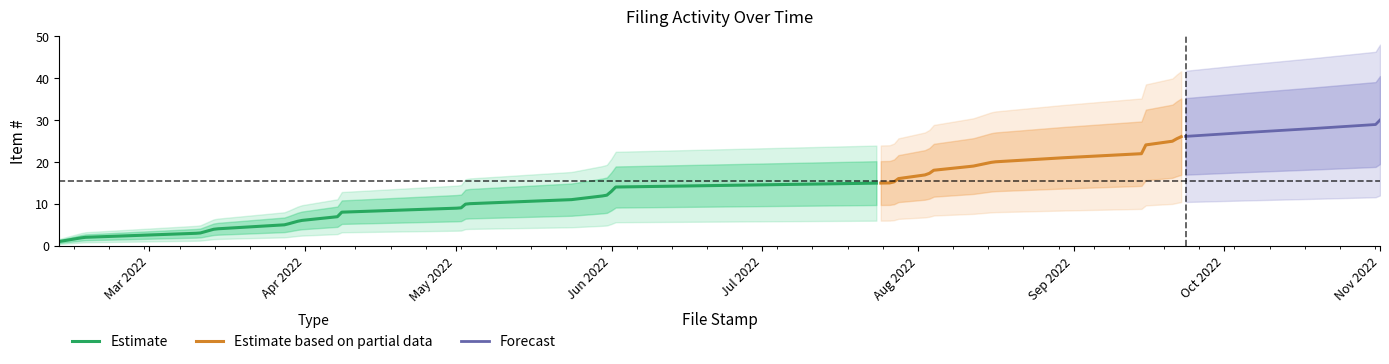

What is the ratio of the value at 2022-05-24 to the value at 2022-03-28?

2.2